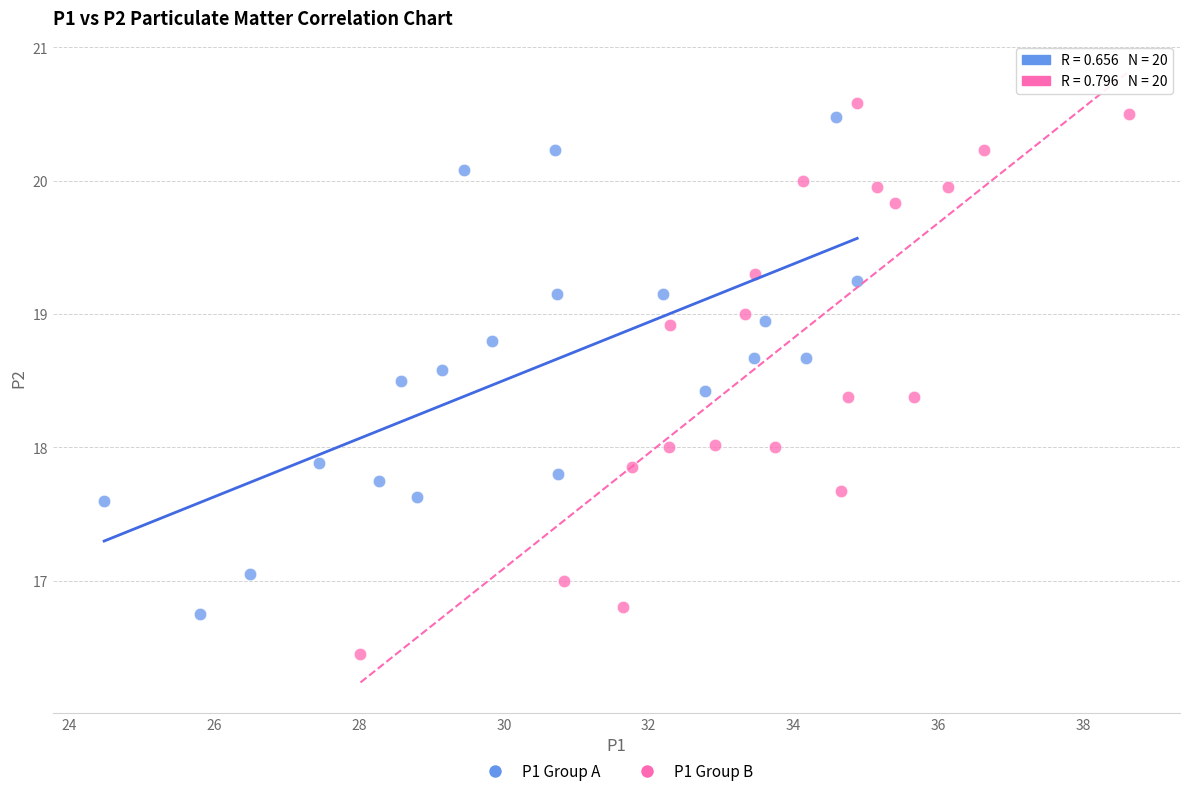

Which series contains the lowest Y value?

P1 Group B